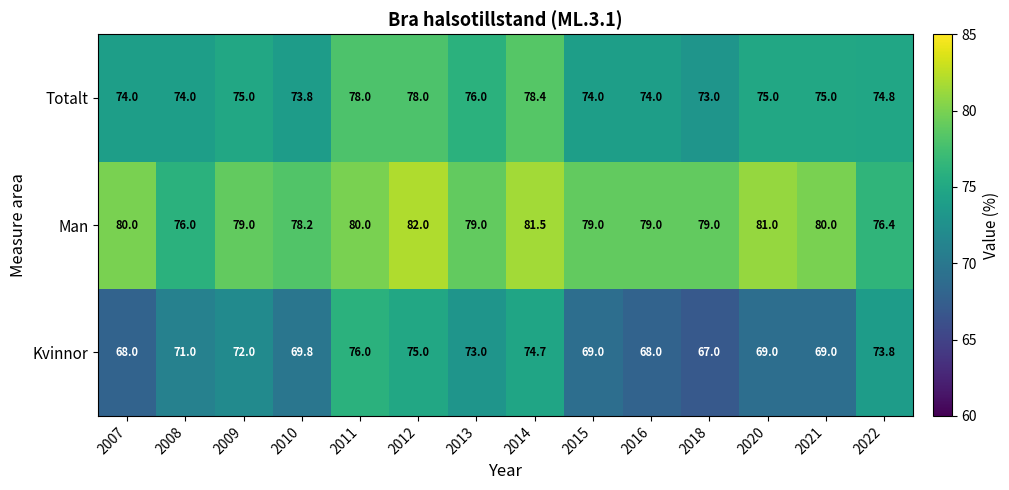

What is the difference between the maximum and second lowest values in the Totalt series?

4.6